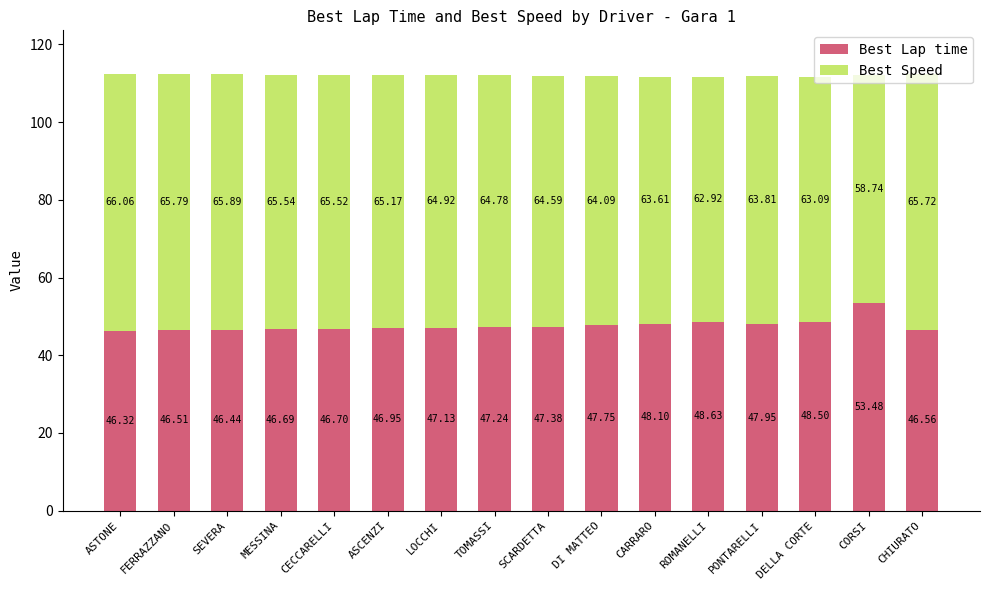

How many values in the Best Lap time series are below 47?

7